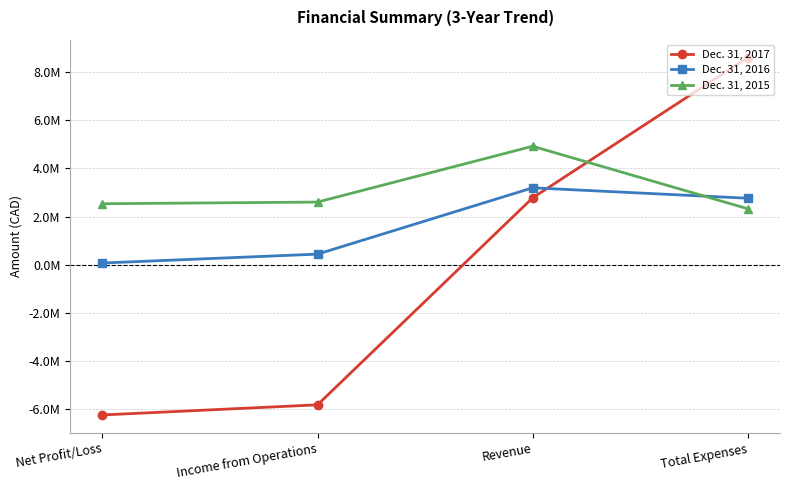

How many intersections are there between Dec. 31, 2016 and Dec. 31, 2015?

1